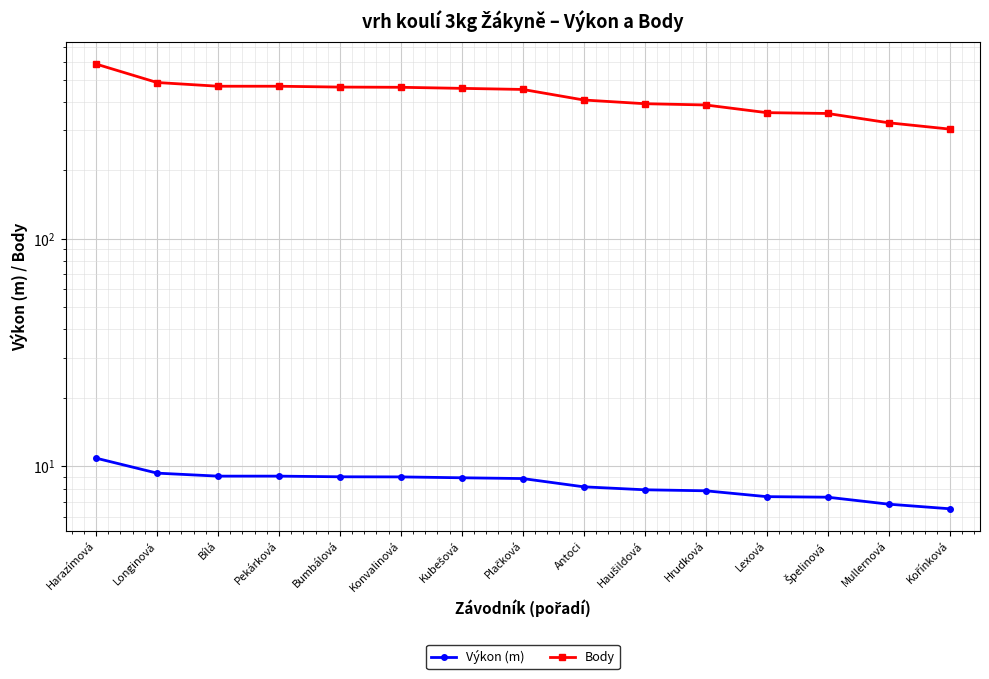

True or false: Body has a value of 469.0 at Bílá.

True